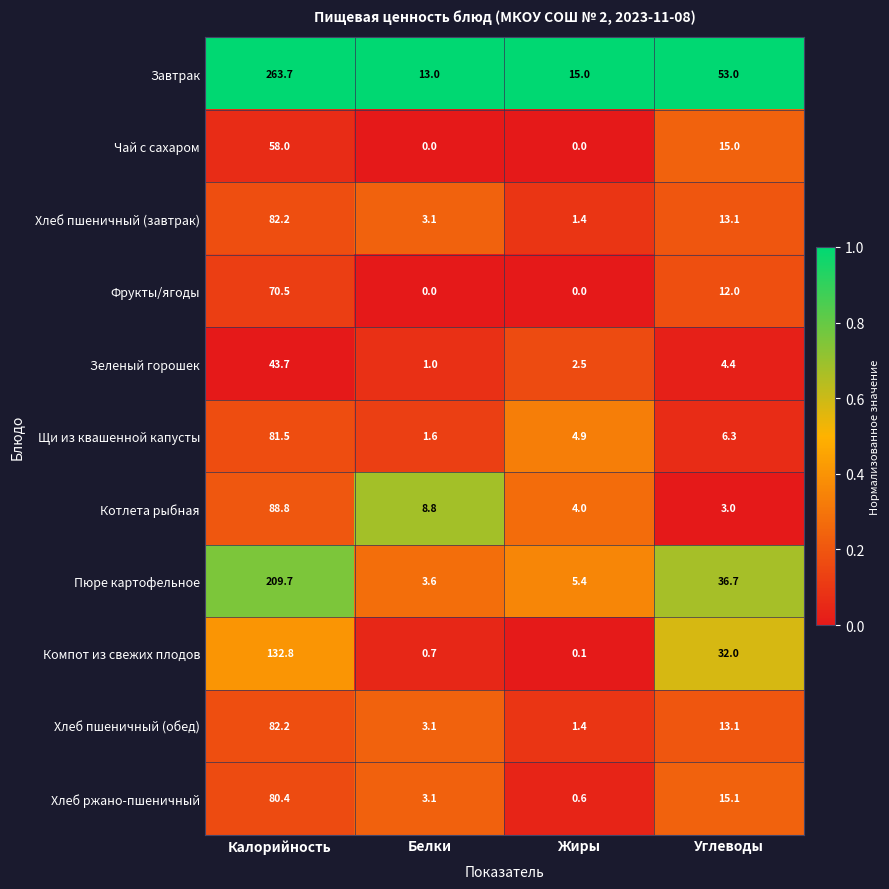

The Пюре картофельное series shows 1.4 at Жиры. True or false?

False